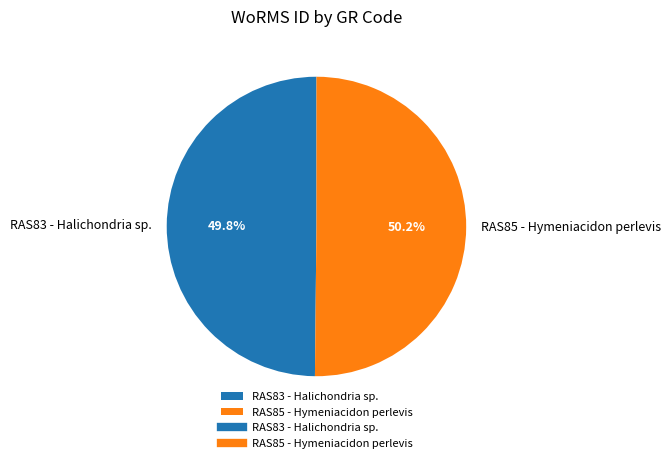

Count the number of slices in the pie.

2